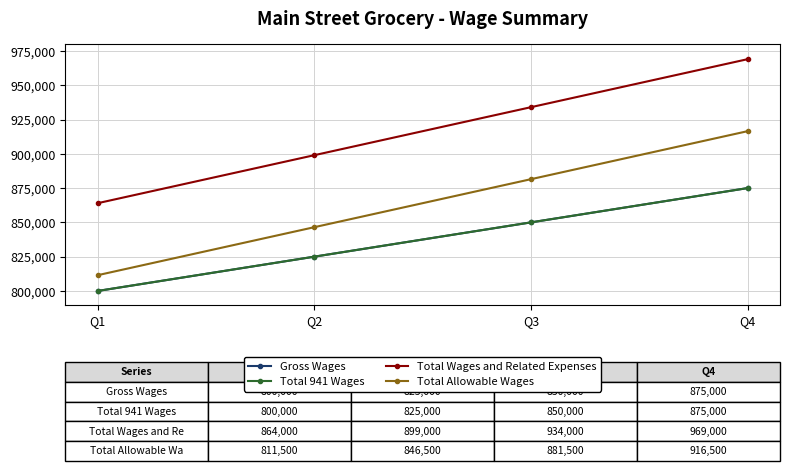

Reading right to left, transcribe all the data shown in this chart.

Gross Wages: Q4=875000	Q3=850000	Q2=825000	Q1=800000
Total 941 Wages: Q4=875000	Q3=850000	Q2=825000	Q1=800000
Total Wages and Related Expenses: Q4=969000	Q3=934000	Q2=899000	Q1=864000
Total Allowable Wages: Q4=916500	Q3=881500	Q2=846500	Q1=811500